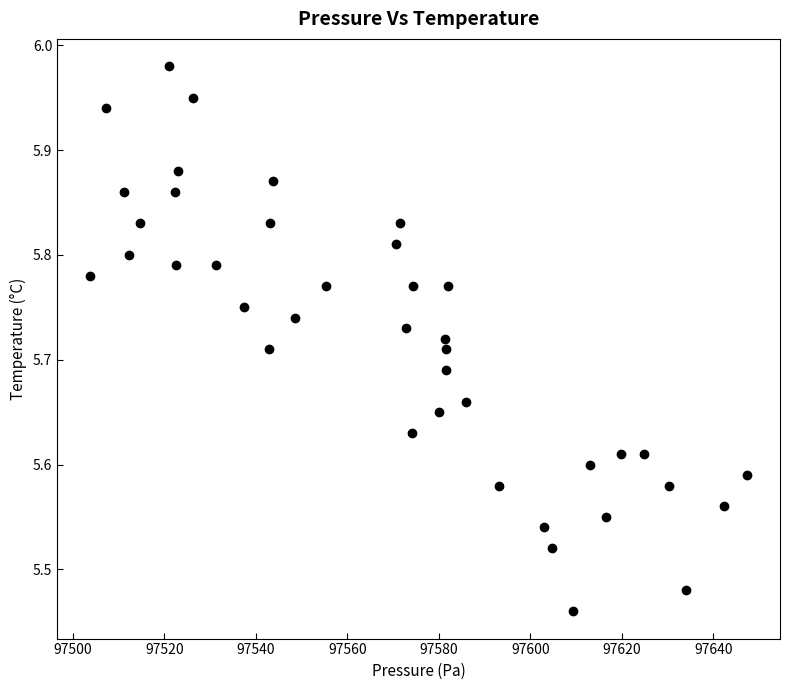

What is the range of X values (max minus min)?

143.7